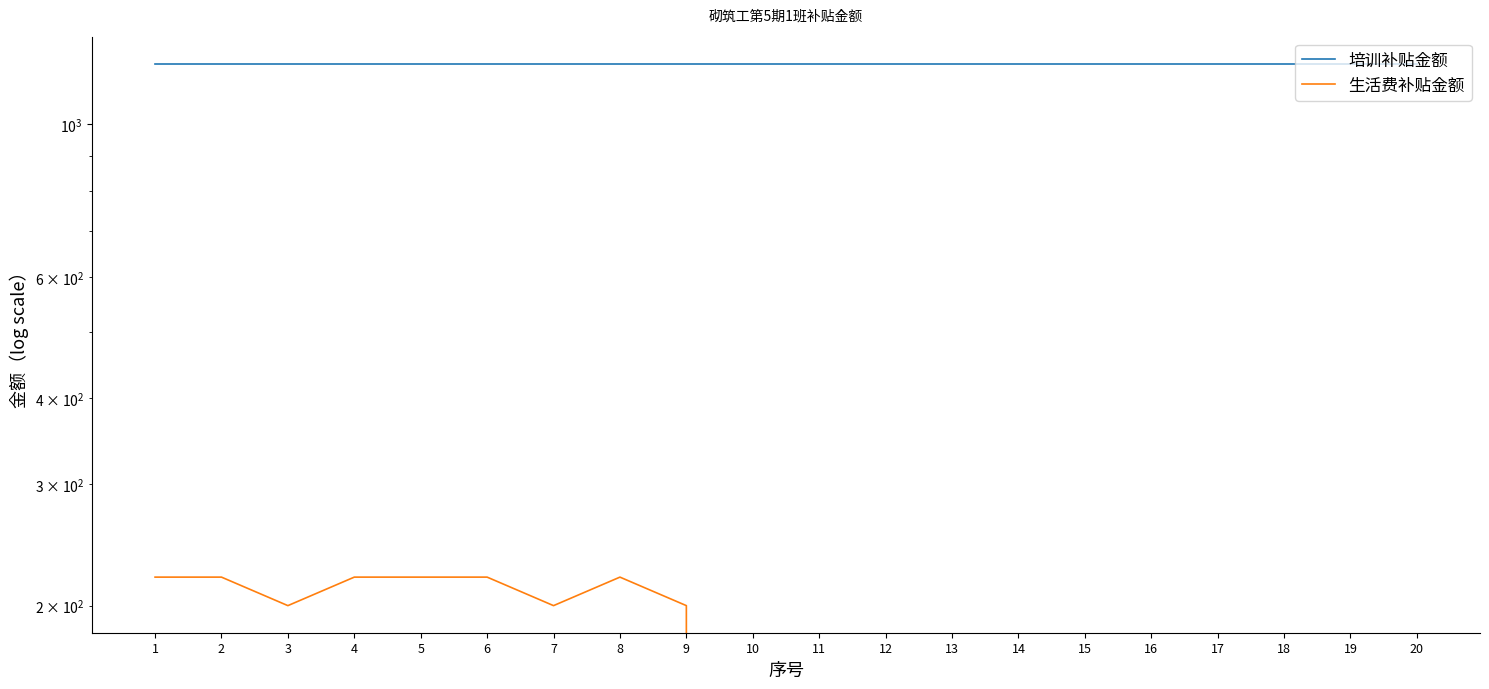

What is the value of the 生活费补贴金额 point at the 2nd from the left?

220